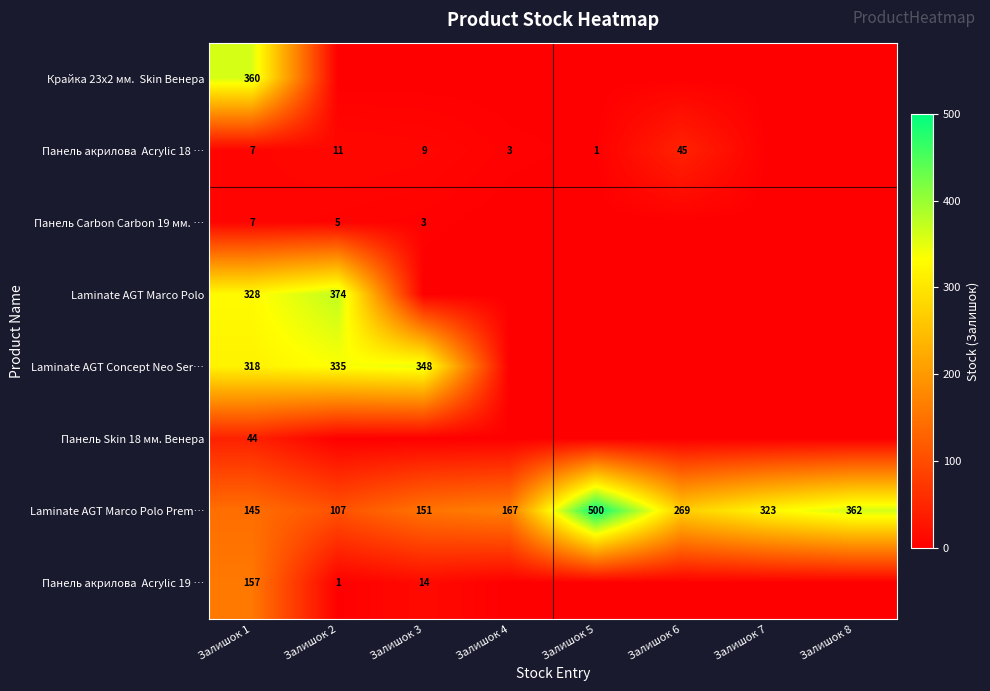

The Laminate AGT Marco Polo Prem… series shows 500 at Залишок 5. True or false?

True